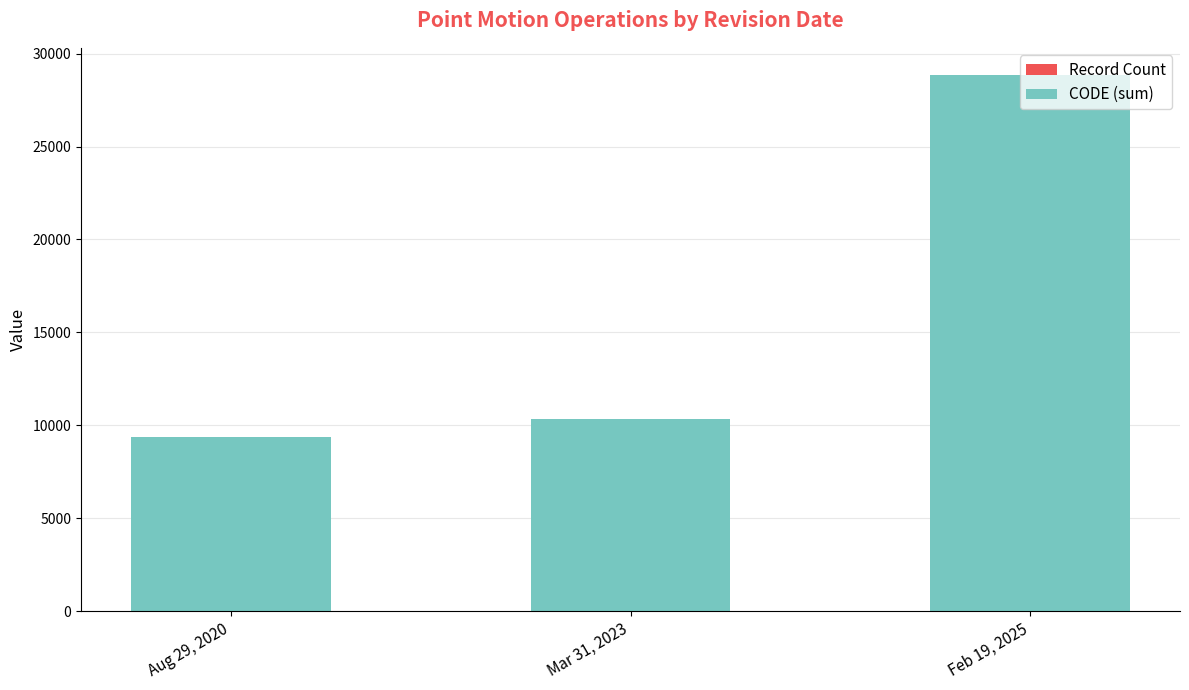

At which category is the sum across all series the highest?

Feb 19, 2025